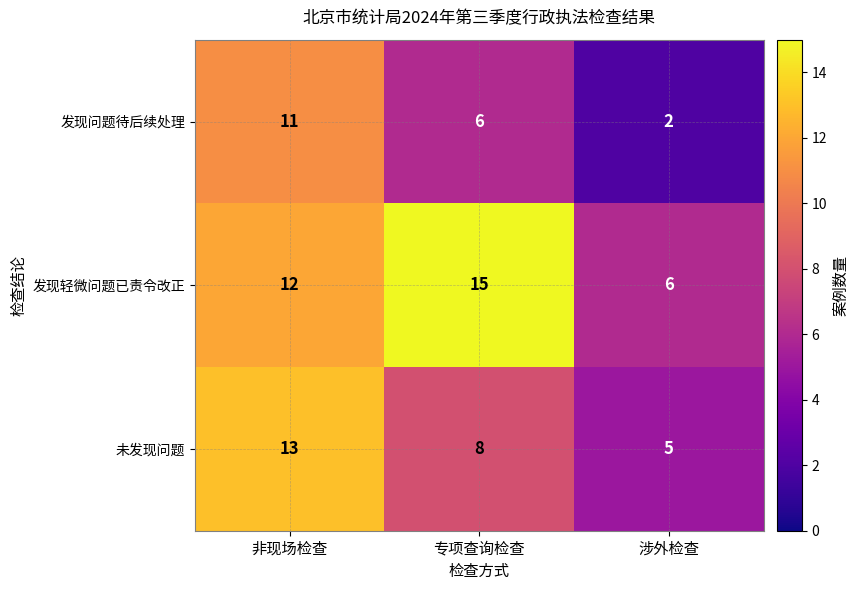

Count the number of data series in this chart.

3